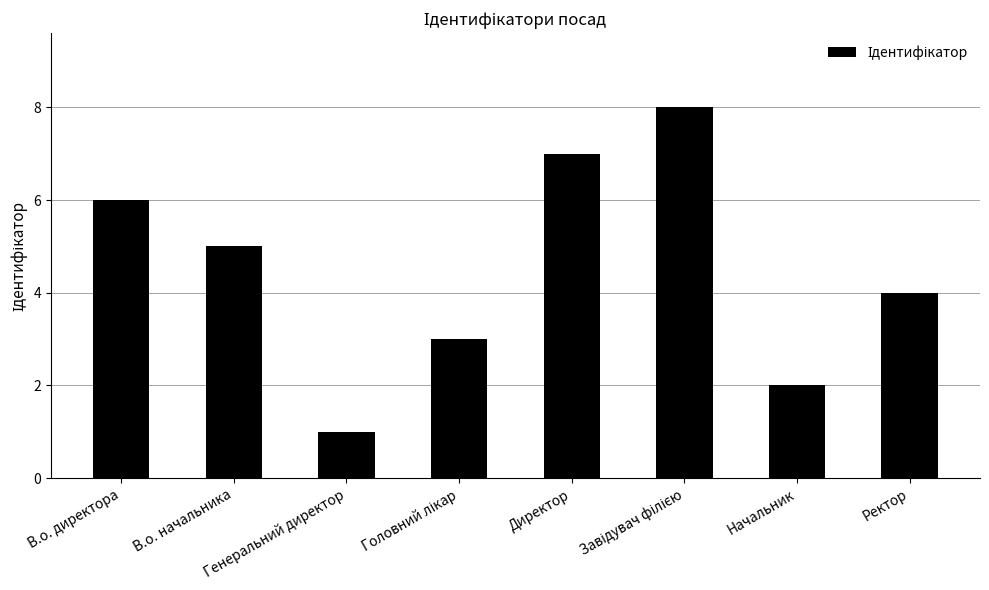

What is the sum of all values?

36